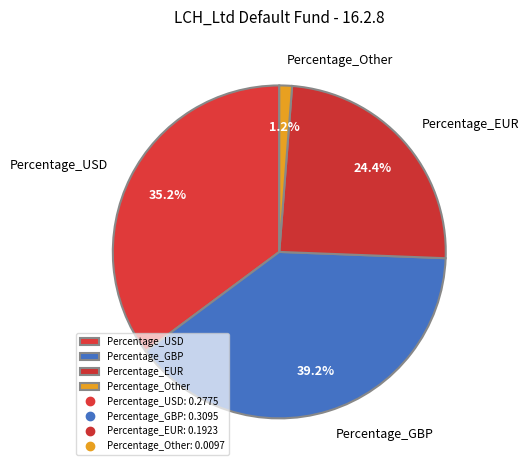

To the nearest percent, what percentage of the pie is Percentage_Other?

1%